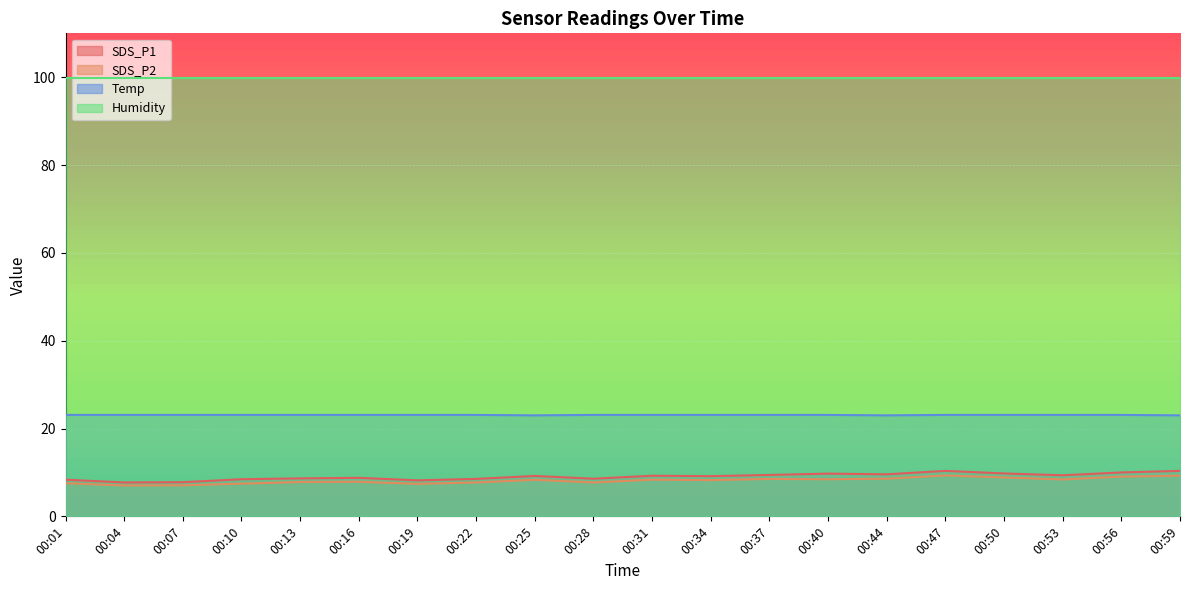

How many distinct data groups are displayed?

4